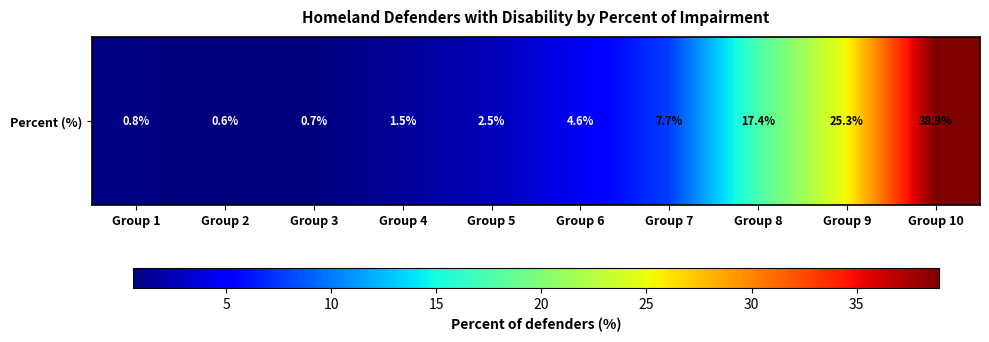

What is the greatest value displayed?

38.9